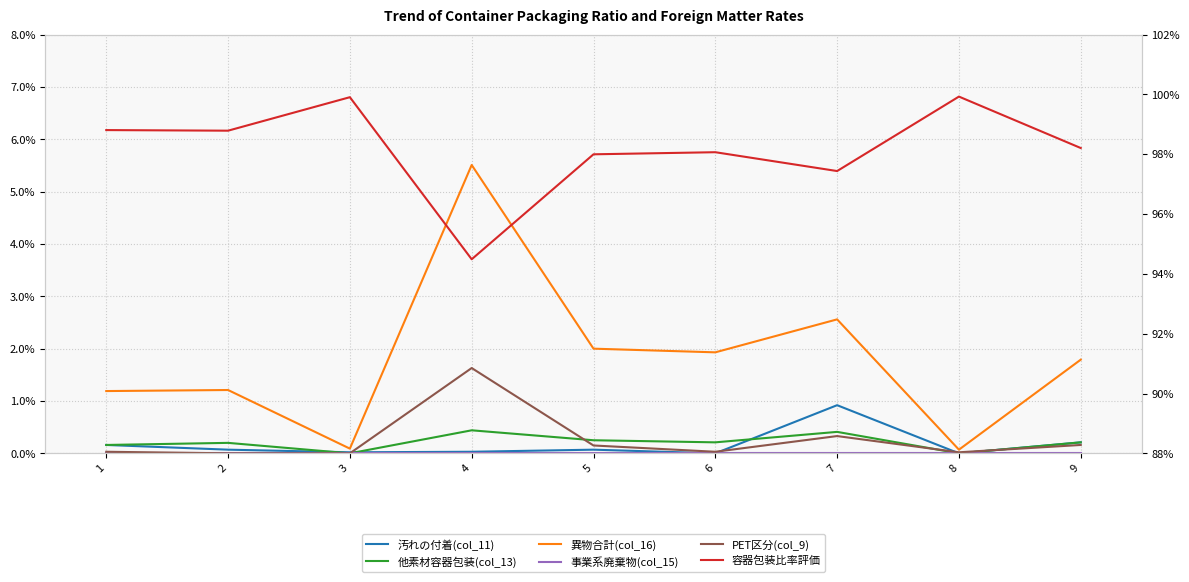

Rank the categories by PET区分(col_9) value from lowest to highest.

2, 3, 8, 1, 6, 5, 9, 7, 4